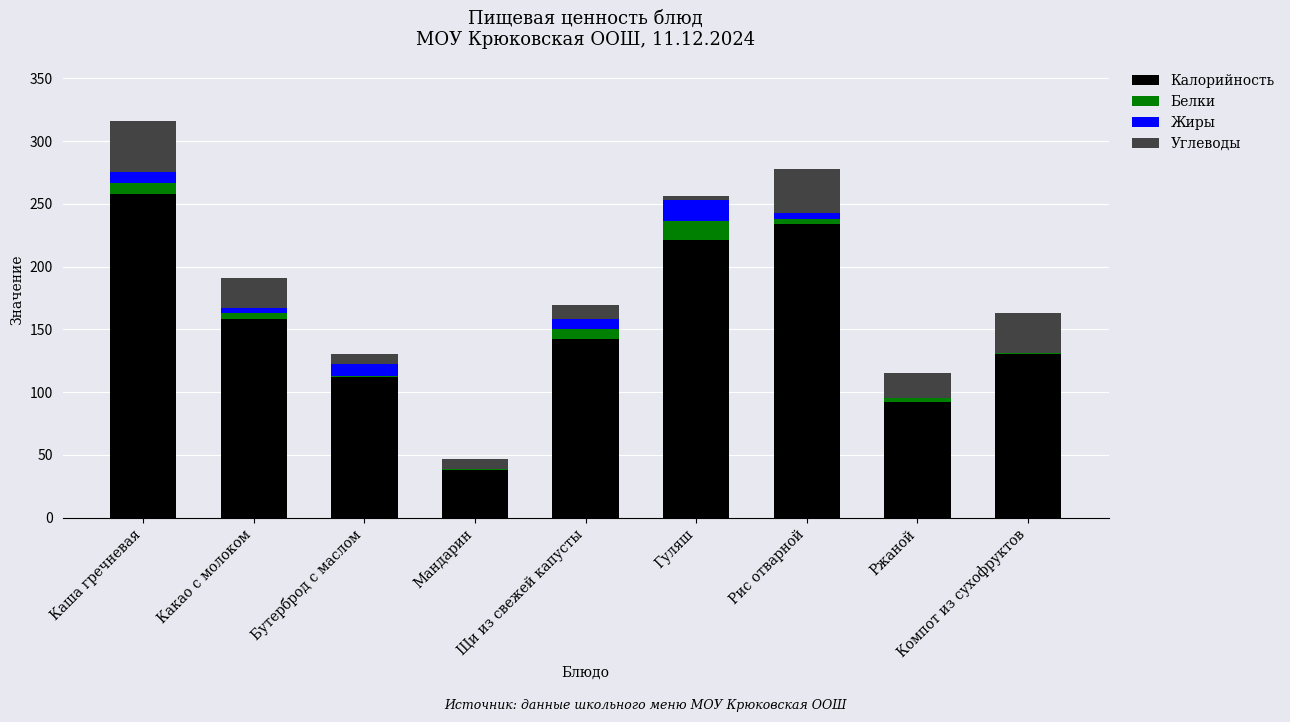

What is the maximum value for Калорийность?

258